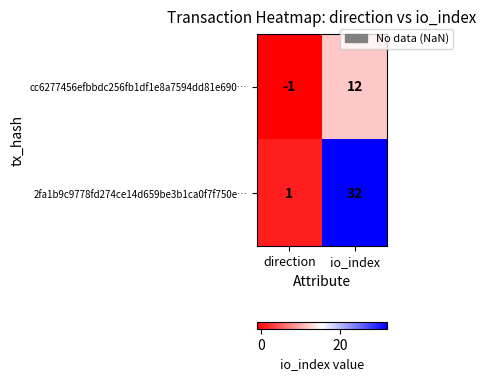

How many negative values does the cc6277456efbbdc256fb1df1e8a7594dd81e690… series have?

1